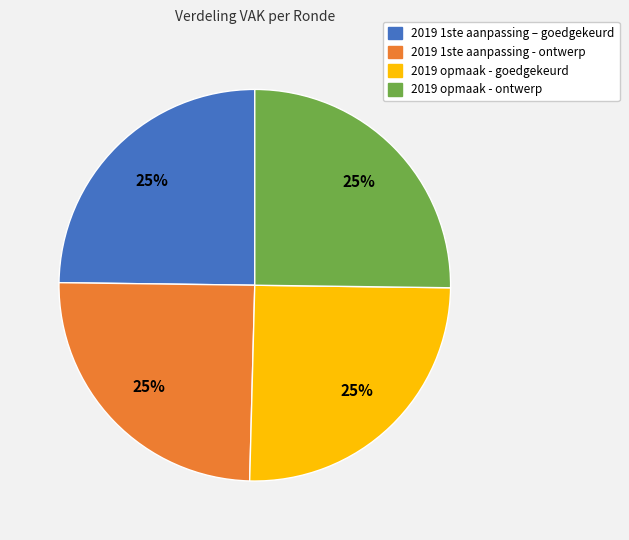

The 2019 1ste aanpassing – goedgekeurd slice represents 11% of the pie. True or false?

False